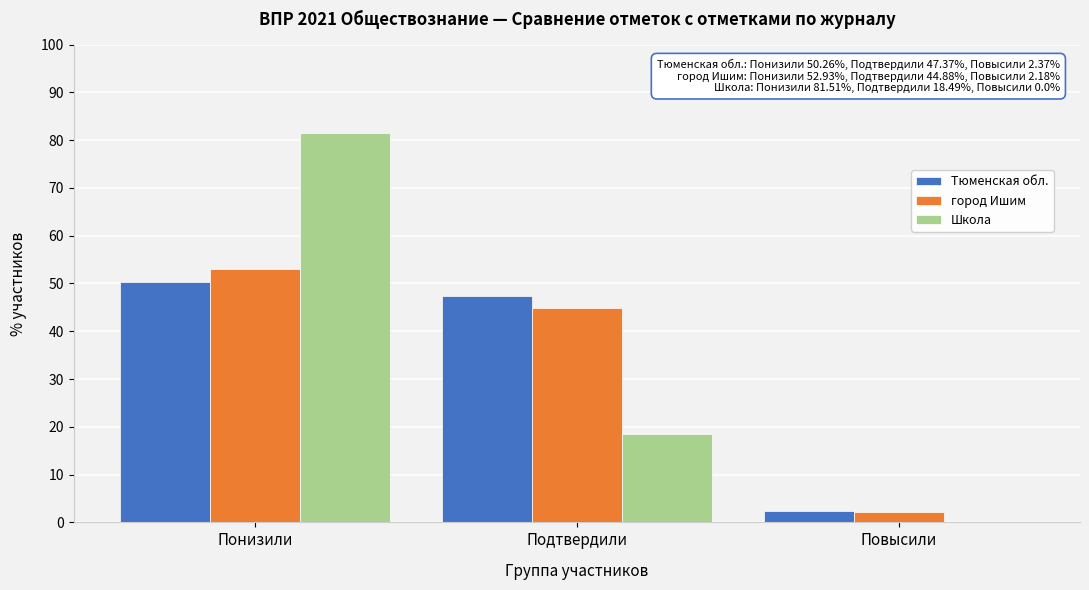

Reading left to right, list all the values displayed in this chart.

Тюменская обл.: Понизили=50.3	Подтвердили=47.4	Повысили=2.4
город Ишим: Понизили=52.9	Подтвердили=44.9	Повысили=2.2
Школа: Понизили=81.5	Подтвердили=18.5	Повысили=0.0